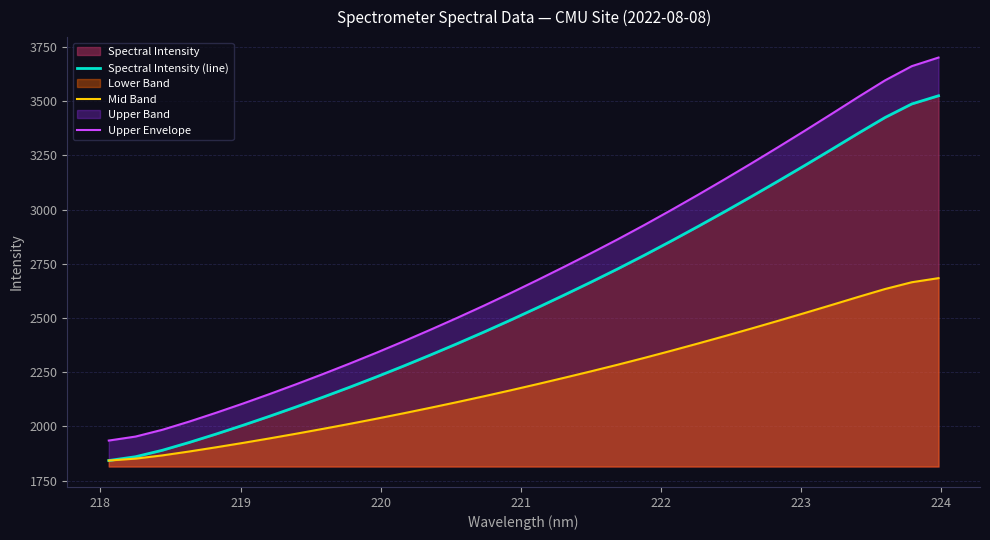

How many values in the Upper Envelope series are below 2674?

16